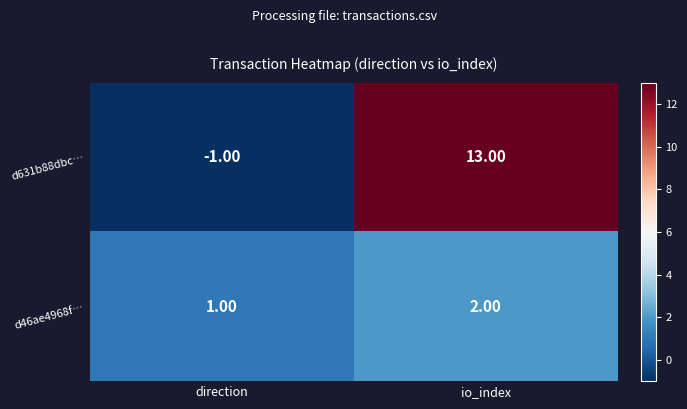

Where is d631b88dbc… nearest to the value 6?

direction